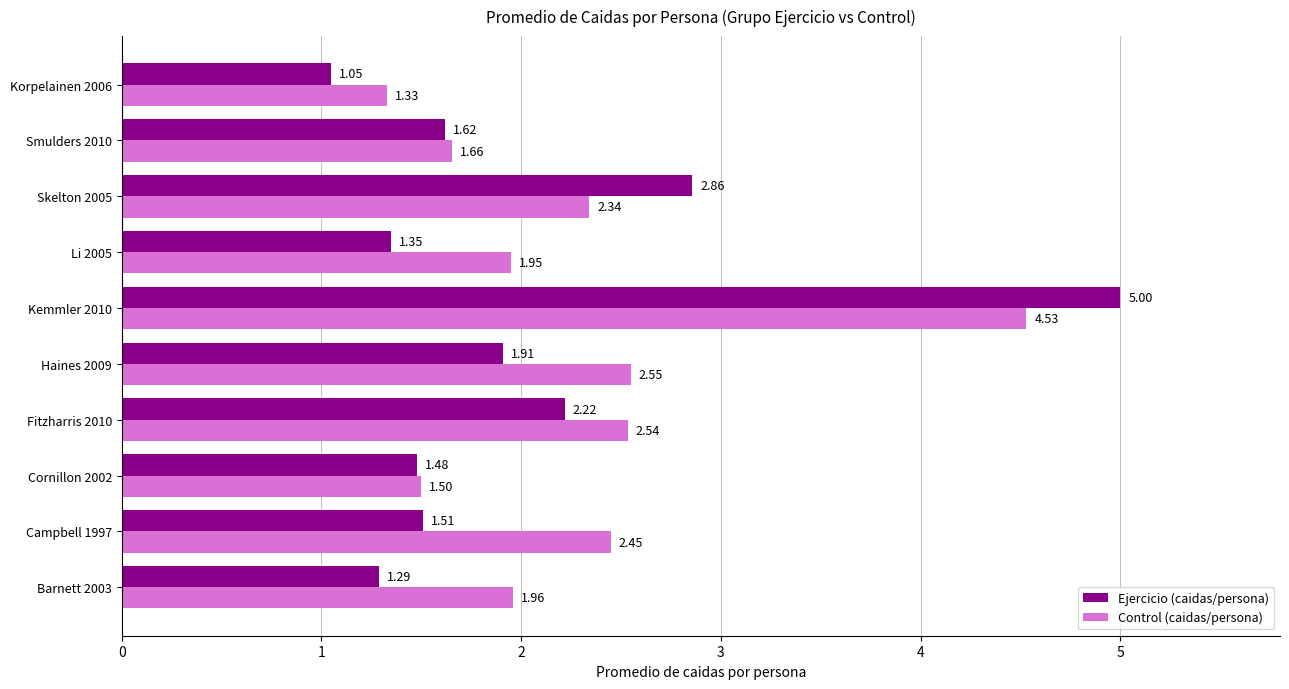

What is the difference between the highest and lowest values at Campbell 1997?

0.9